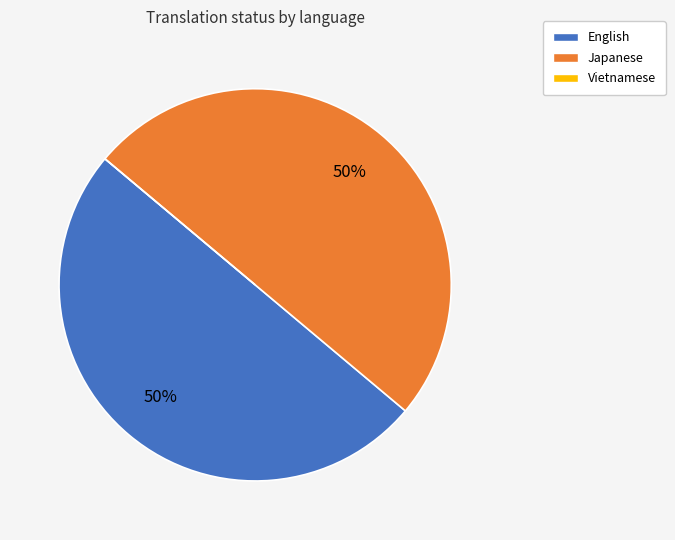

To the nearest percent, what is the difference between the largest and smallest slice percentages?

50%